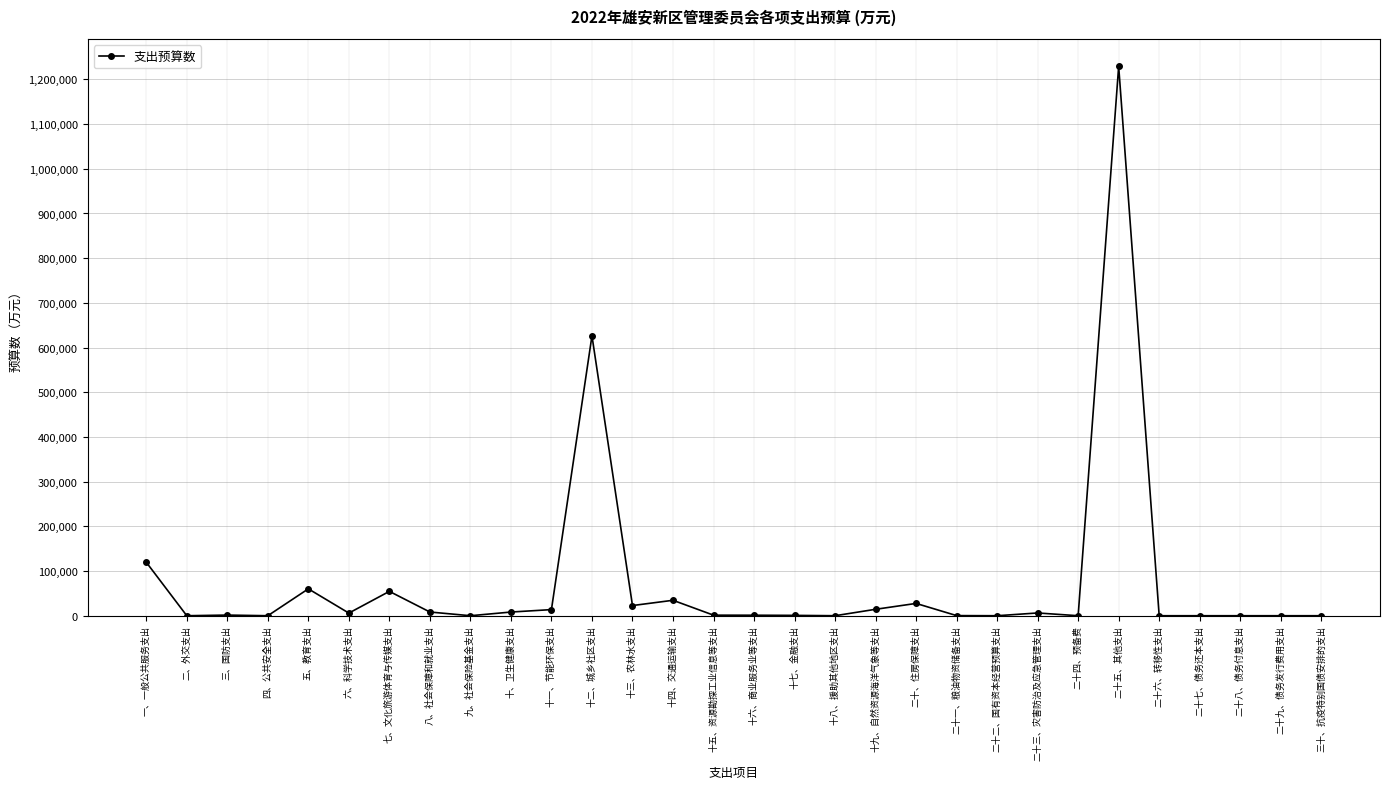

Where does the data first go above 1447?

一、一般公共服务支出